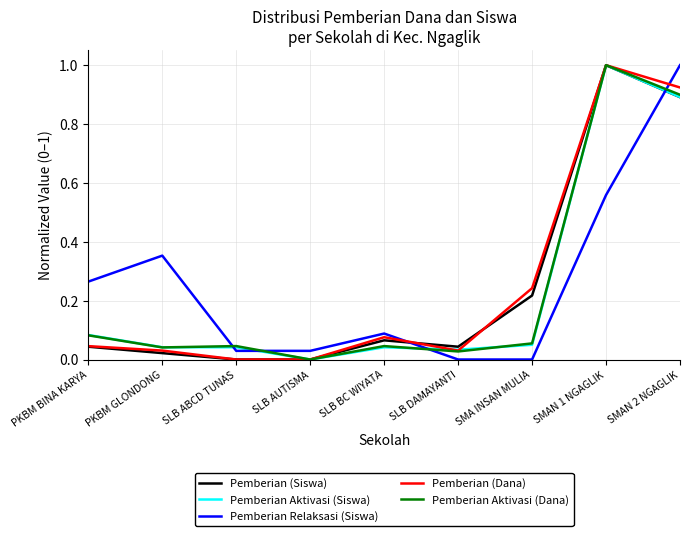

What are all the series names shown in the legend?

Pemberian (Siswa), Pemberian Aktivasi (Siswa), Pemberian Relaksasi (Siswa), Pemberian (Dana), Pemberian Aktivasi (Dana)